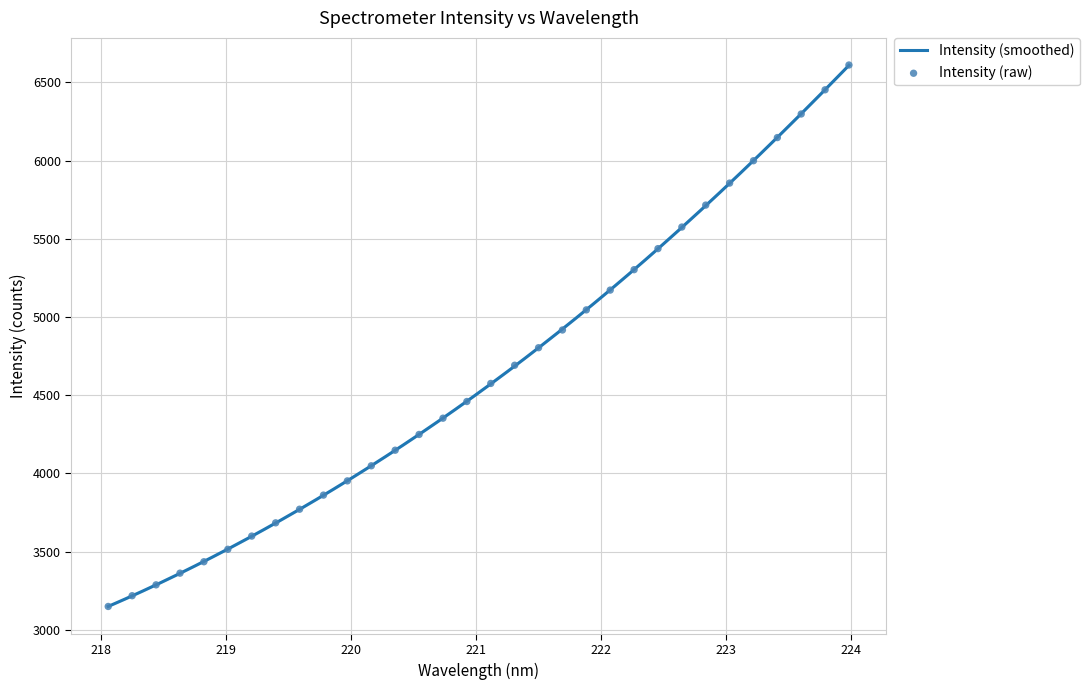

What is the change in value from 222.4538 to 223.7895?

+1015.5